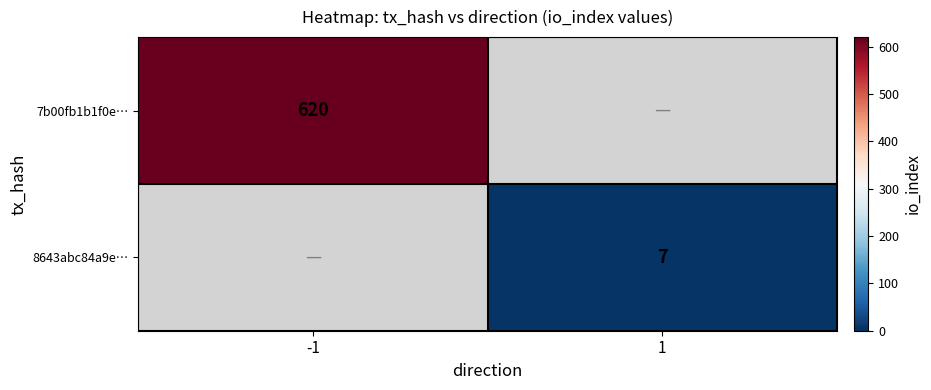

How many distinct data groups are displayed?

2